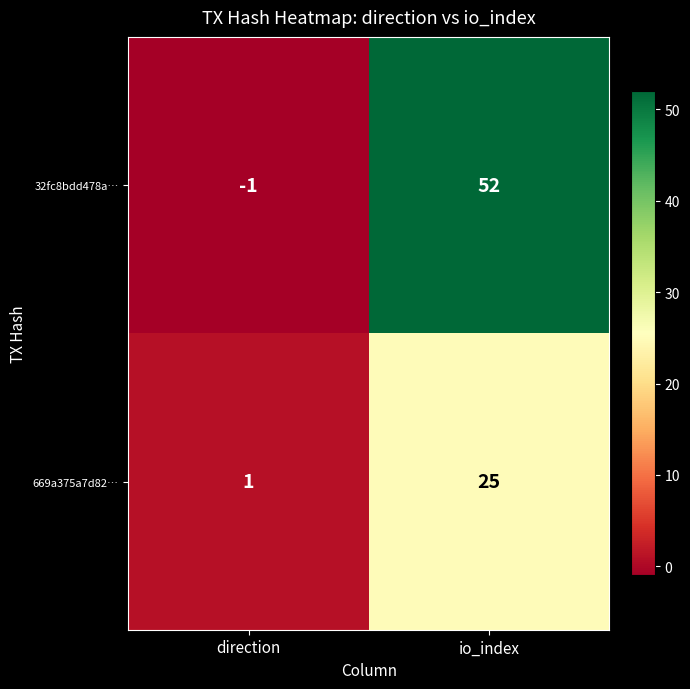

Reading right to left, what are all the values shown in this chart?

32fc8bdd478a…: io_index=52	direction=-1
669a375a7d82…: io_index=25	direction=1